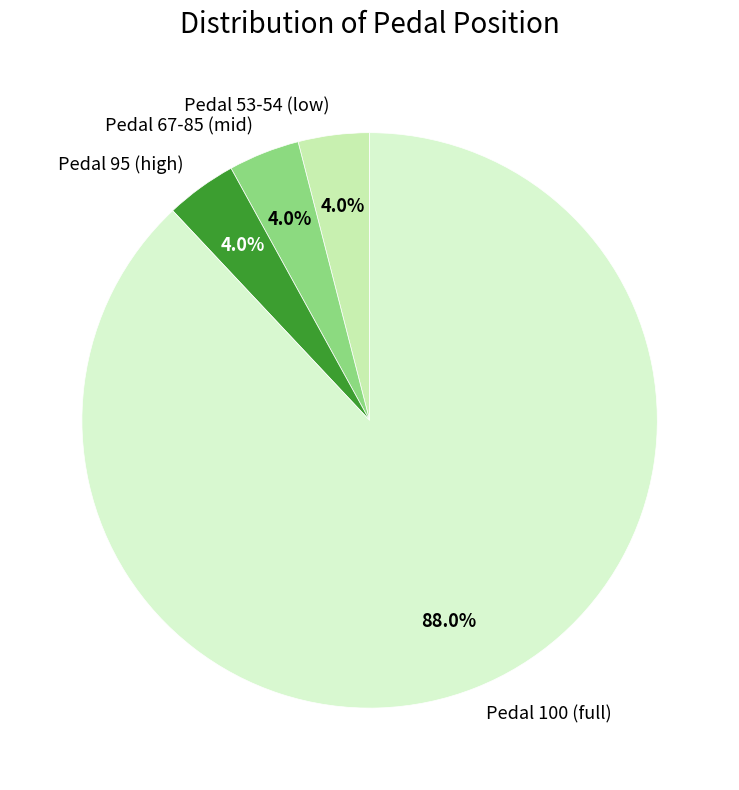

To the nearest percent, what is the average slice percentage?

25%